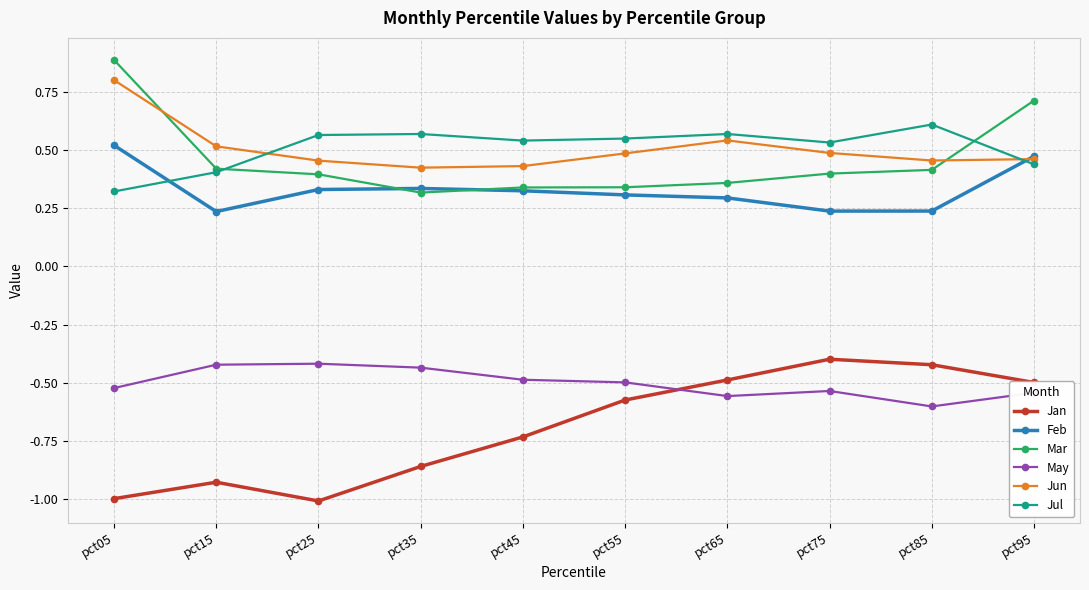

Is the value of May at pct95 greater than the value of Jan at pct25?

Yes